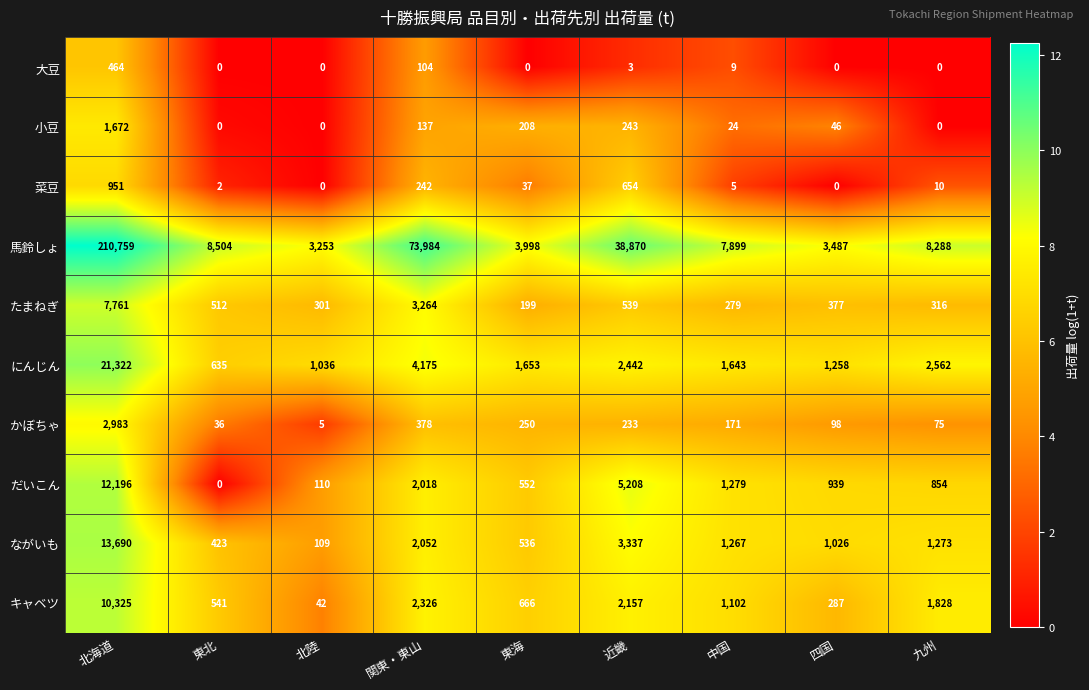

Rank the series by their maximum value, from highest to lowest.

馬鈴しょ, にんじん, ながいも, だいこん, キャベツ, たまねぎ, かぼちゃ, 小豆, 菜豆, 大豆